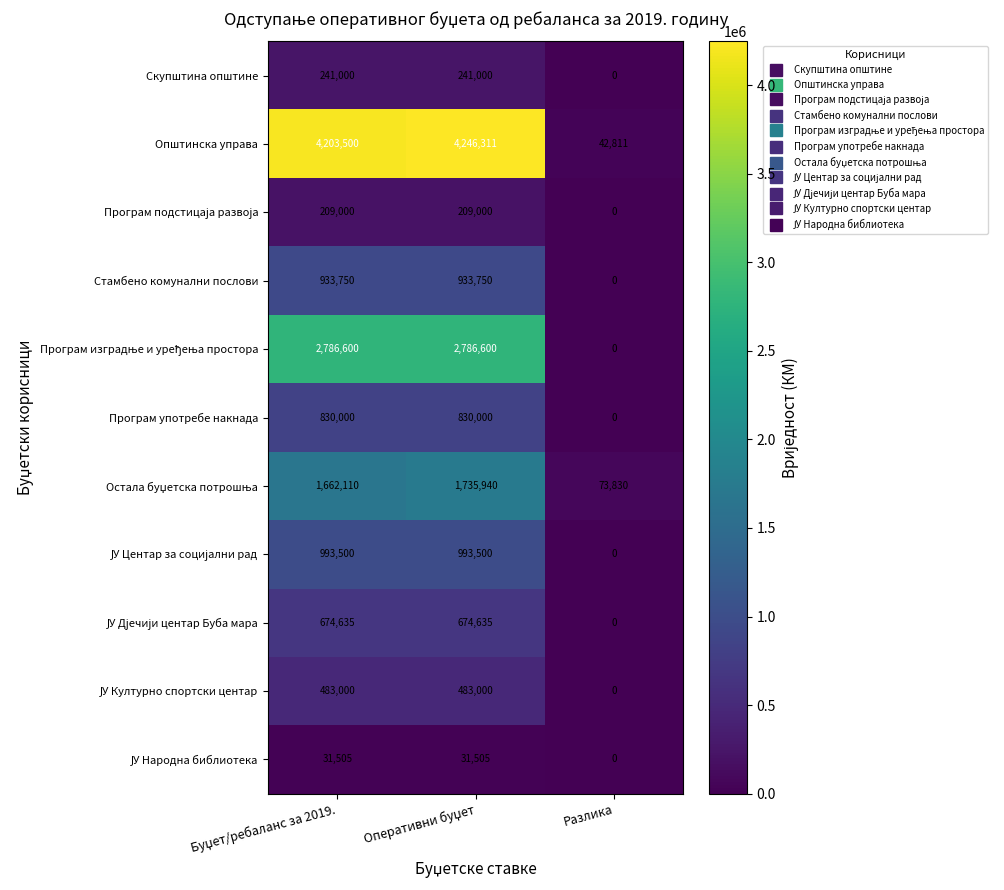

Which series has the largest total across all categories?

Општинска управа